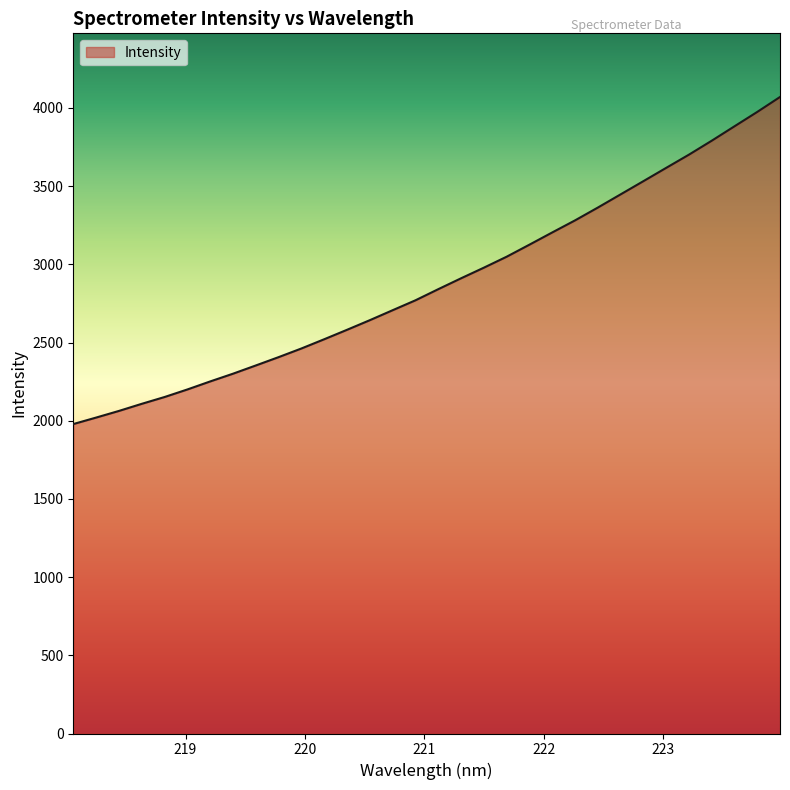

What is the maximum value shown in the chart?

4070.0